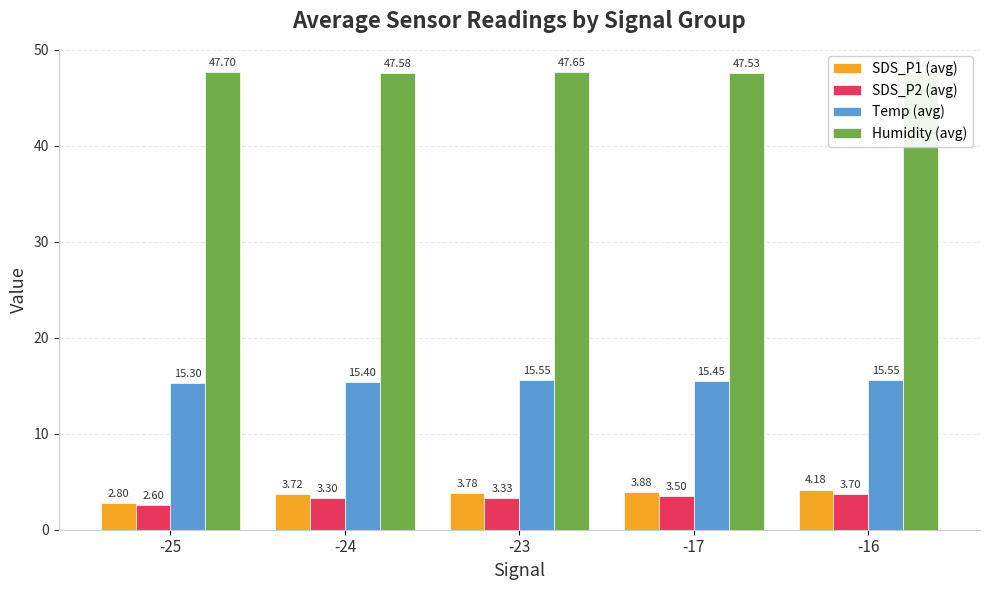

What is the value of the Humidity (avg) bar at the 5th from the left?

47.5